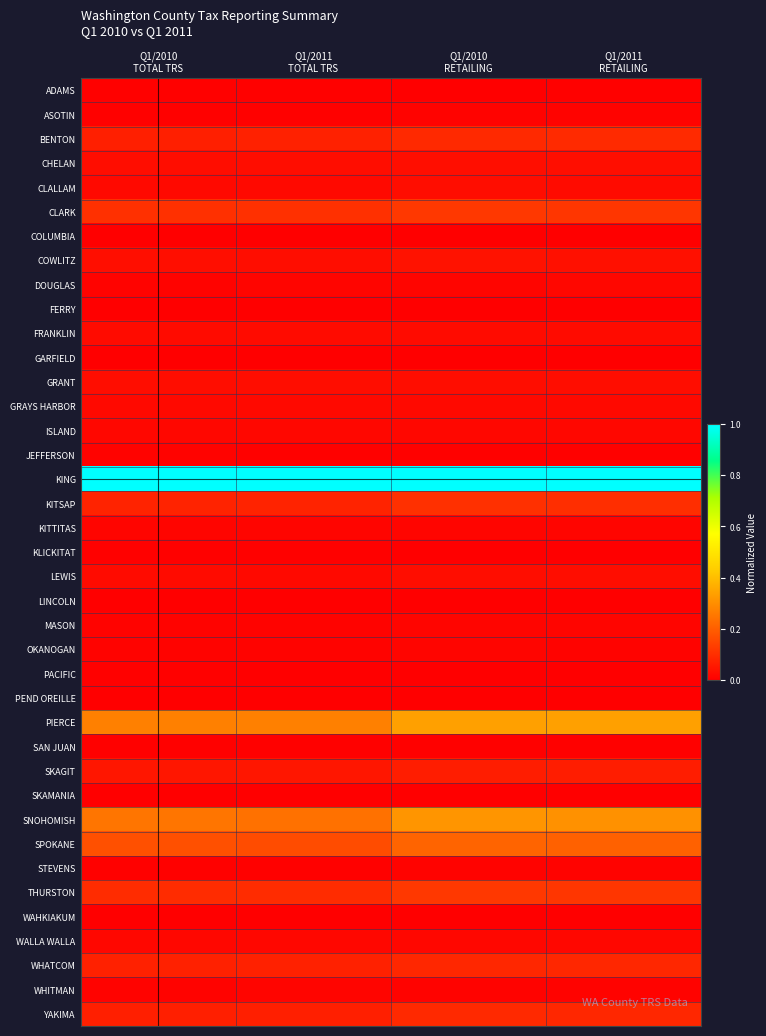

Which series has the widest spread of values?

SNOHOMISH